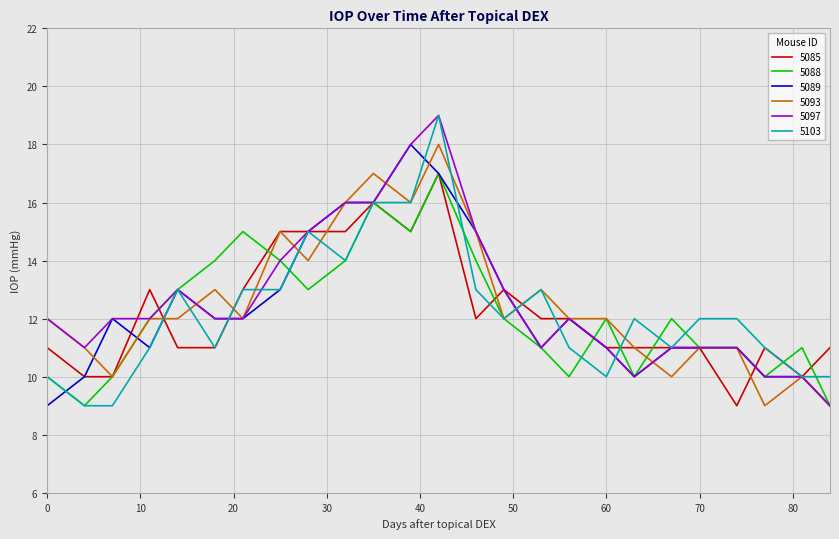

Does the chart display data point markers on the line(s)?

No